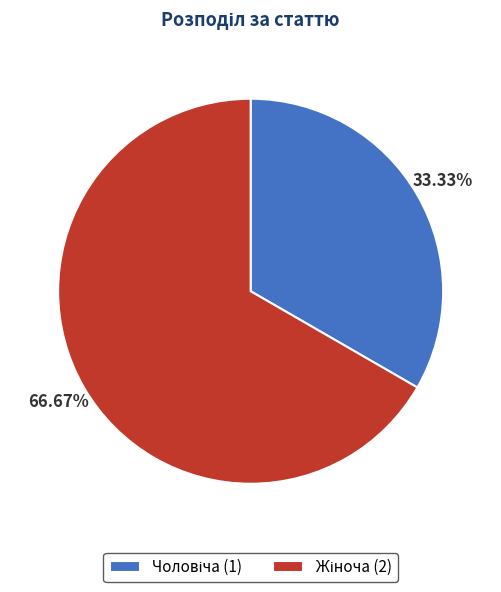

How many slices are in this pie chart?

2